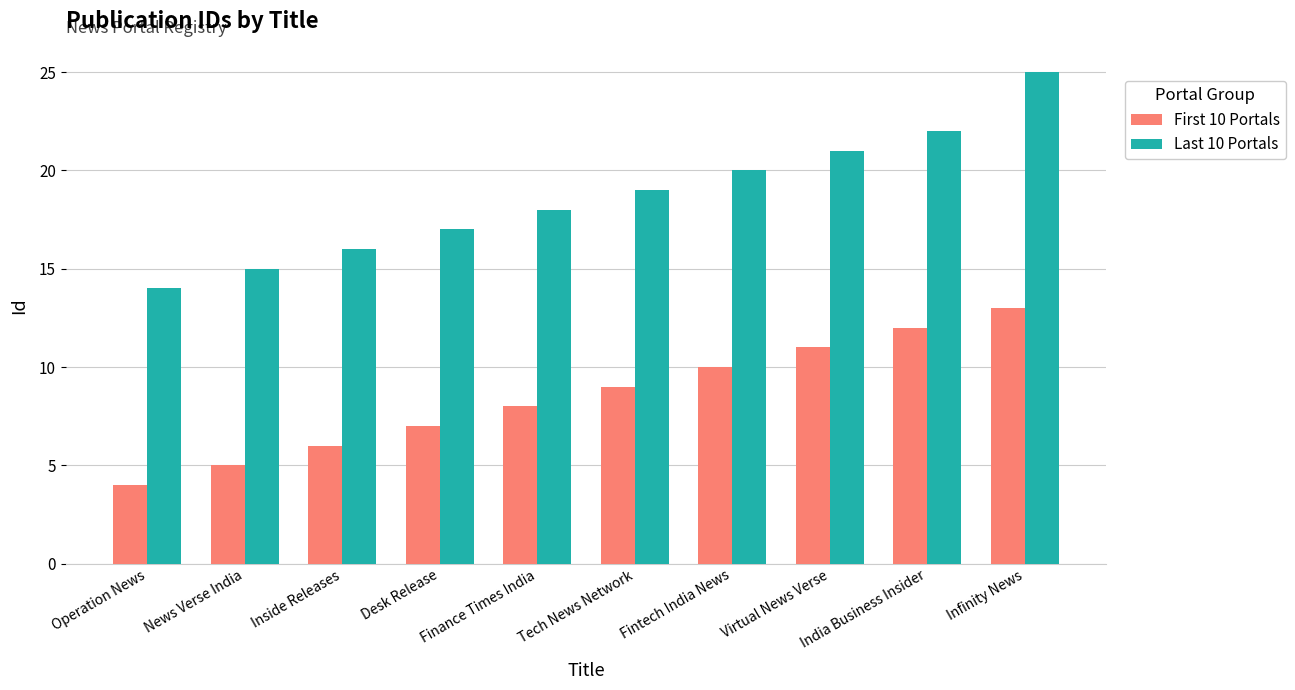

Is the value of First 10 Portals at Desk Release greater than the value of Last 10 Portals at News Verse India?

No